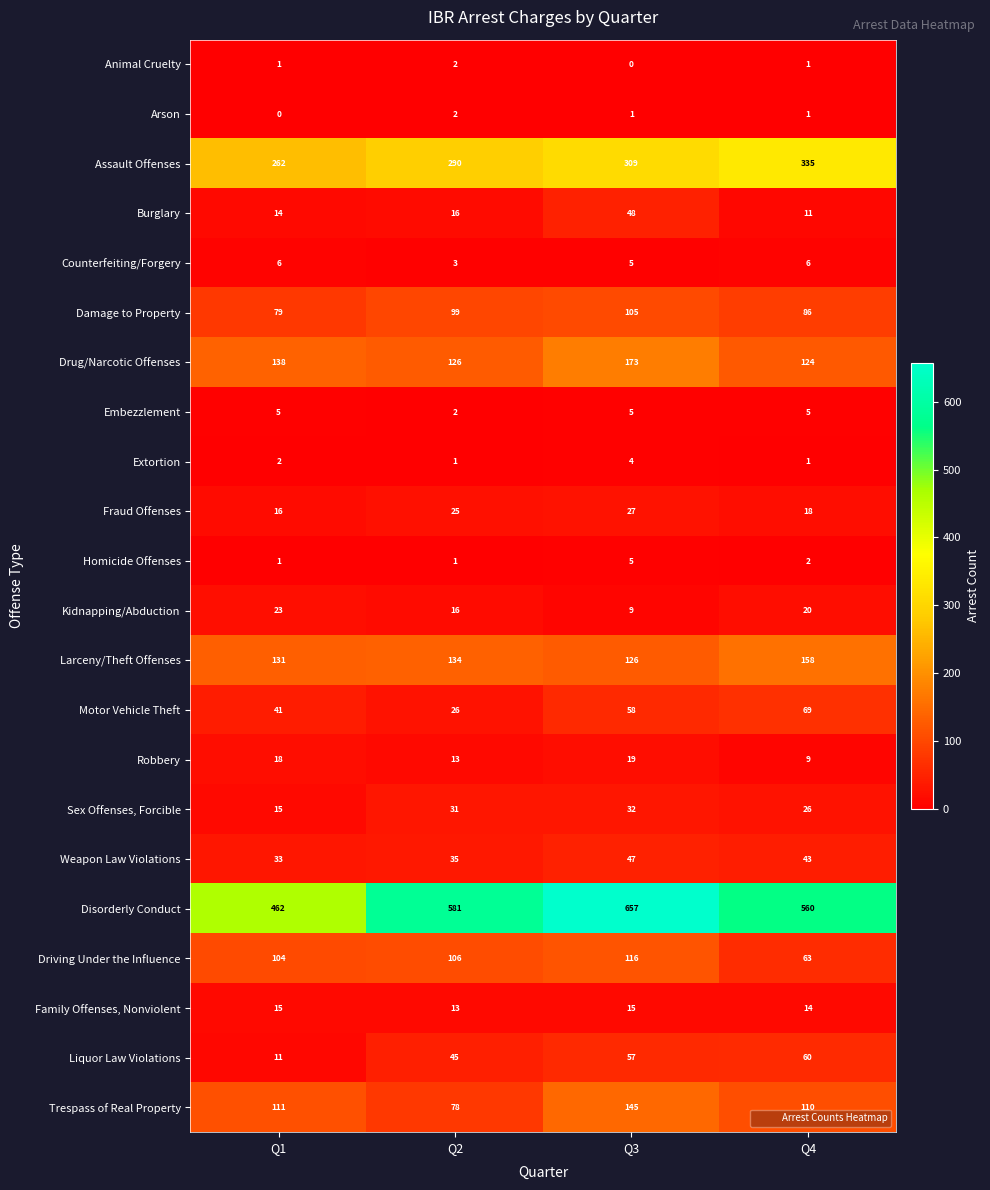

What is the greatest value displayed?

657